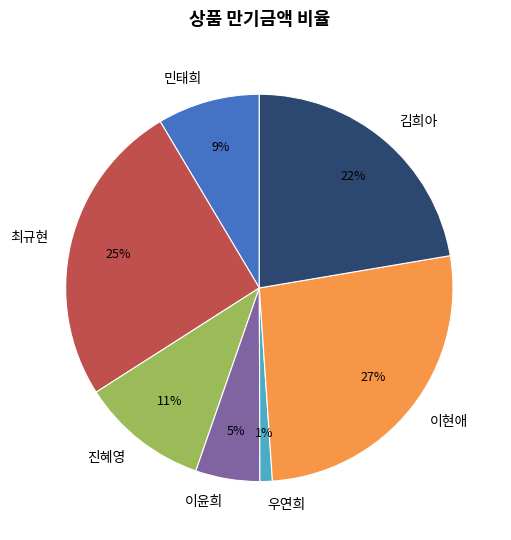

Between 이윤희 and 진혜영, which is larger?

진혜영